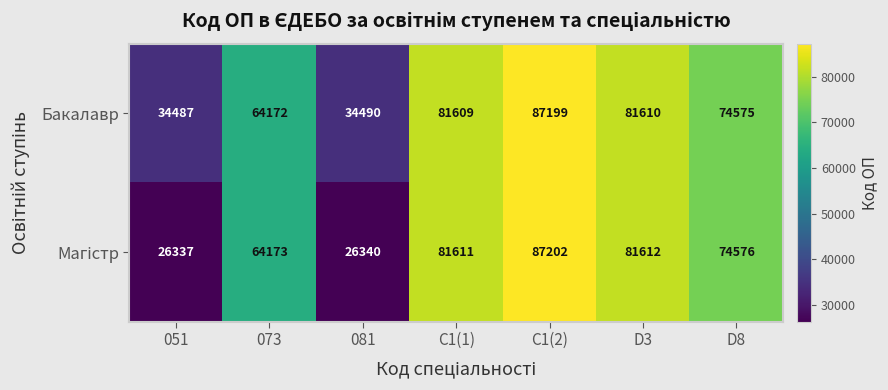

What is the spread (max minus min) of values at C1(2)?

3